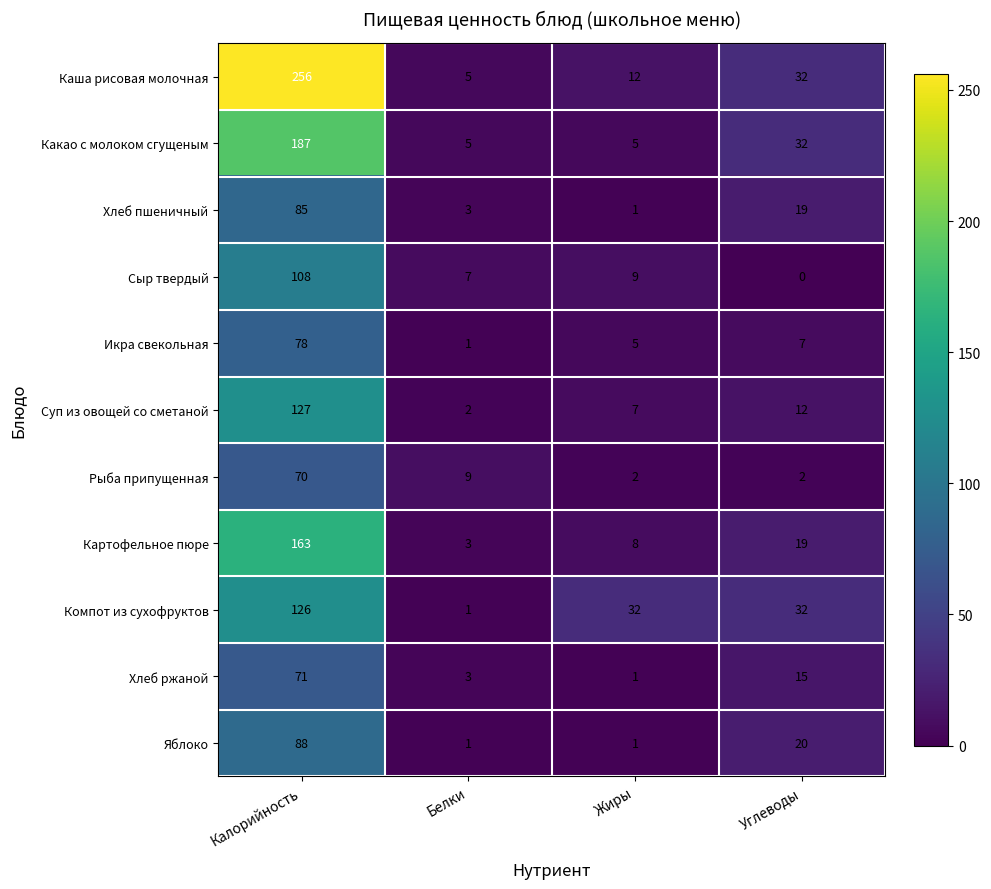

How many data points does each series have?

4